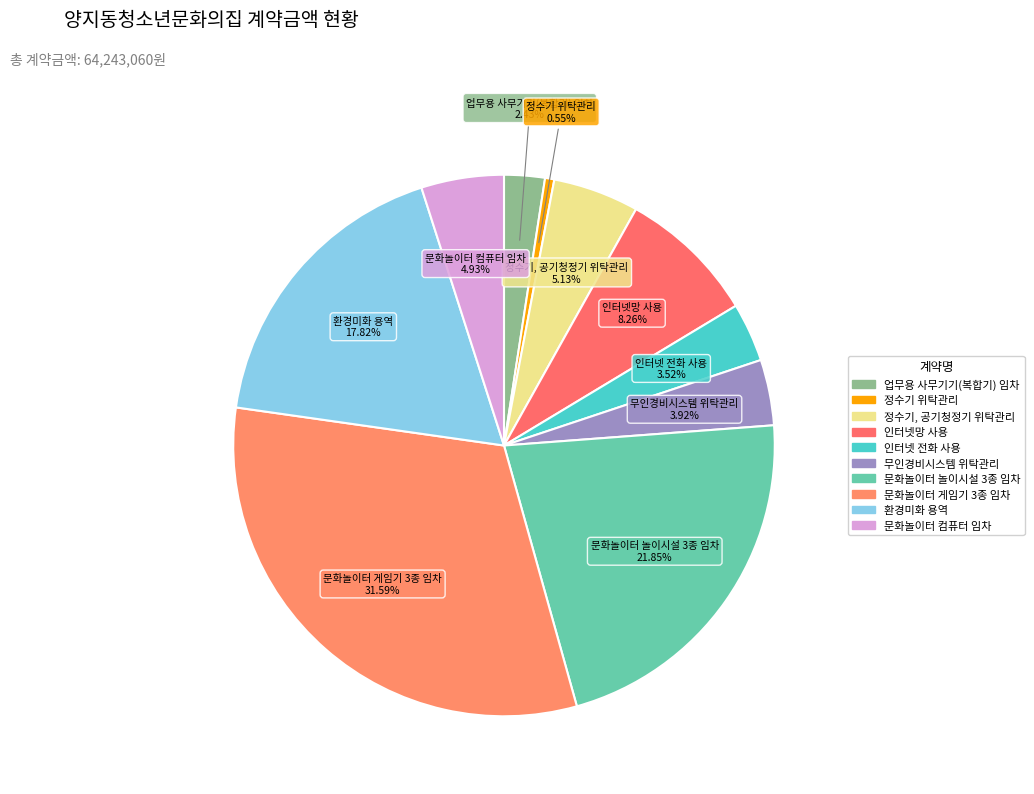

How many segments does this pie chart have?

10